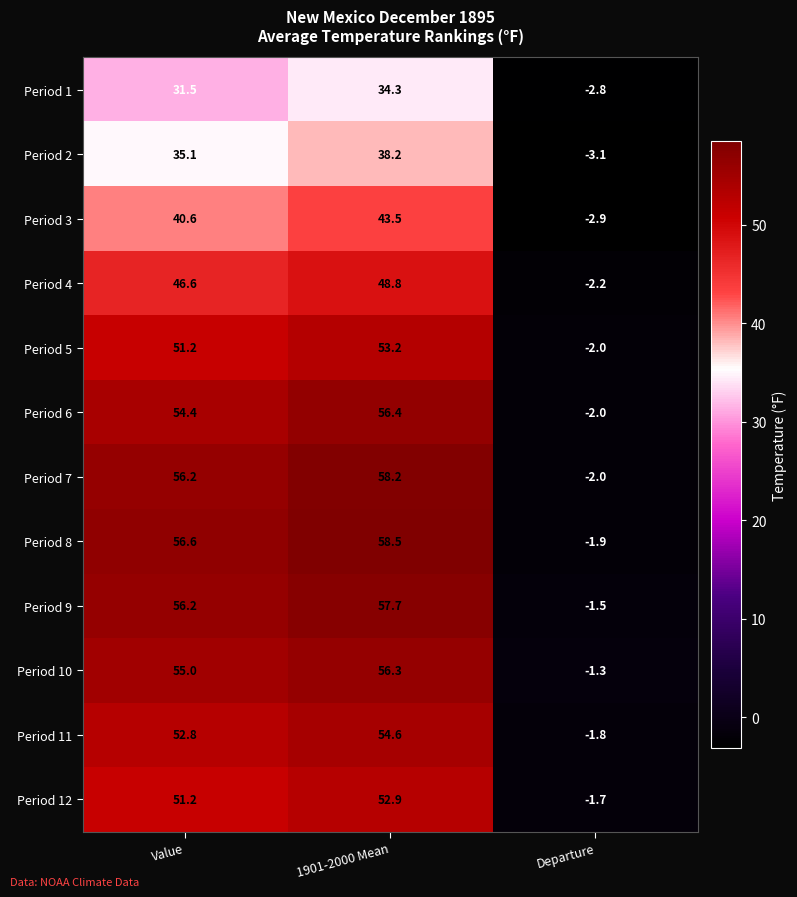

How many values in the Period 1 series exceed 31?

2